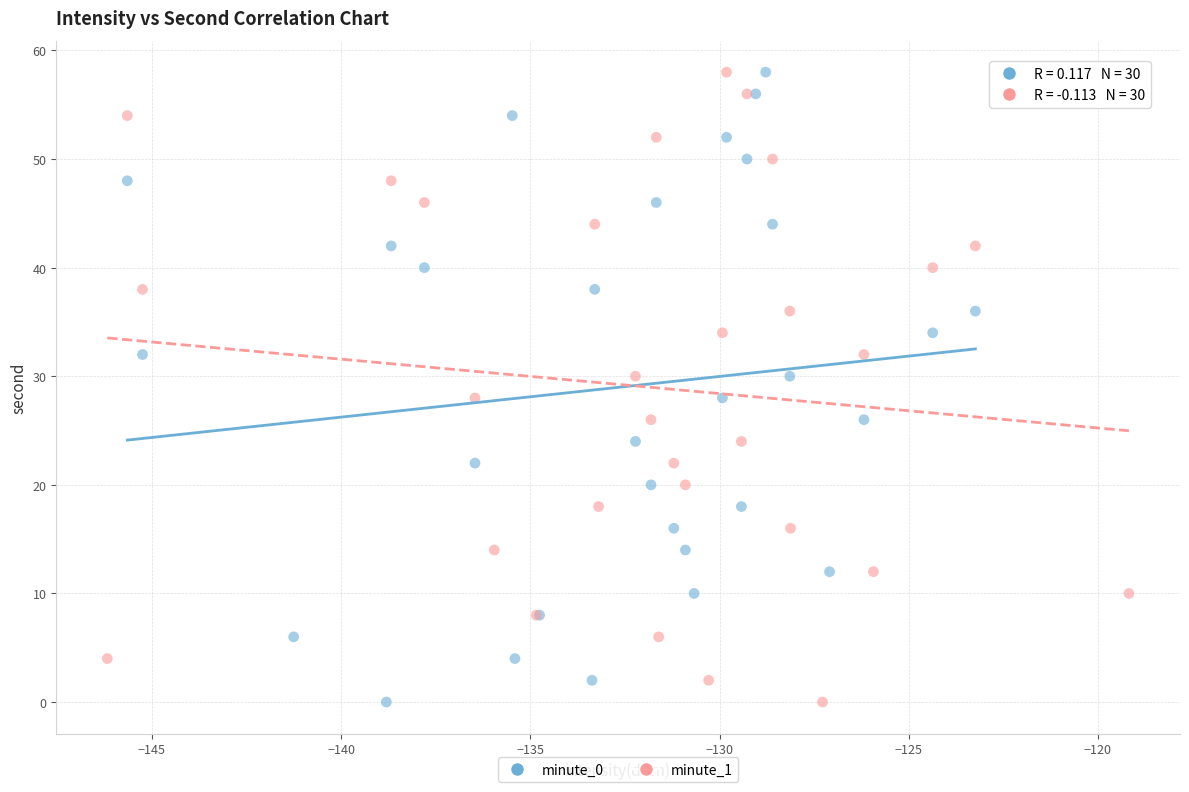

What are all the series names shown in the legend?

minute_0, minute_1